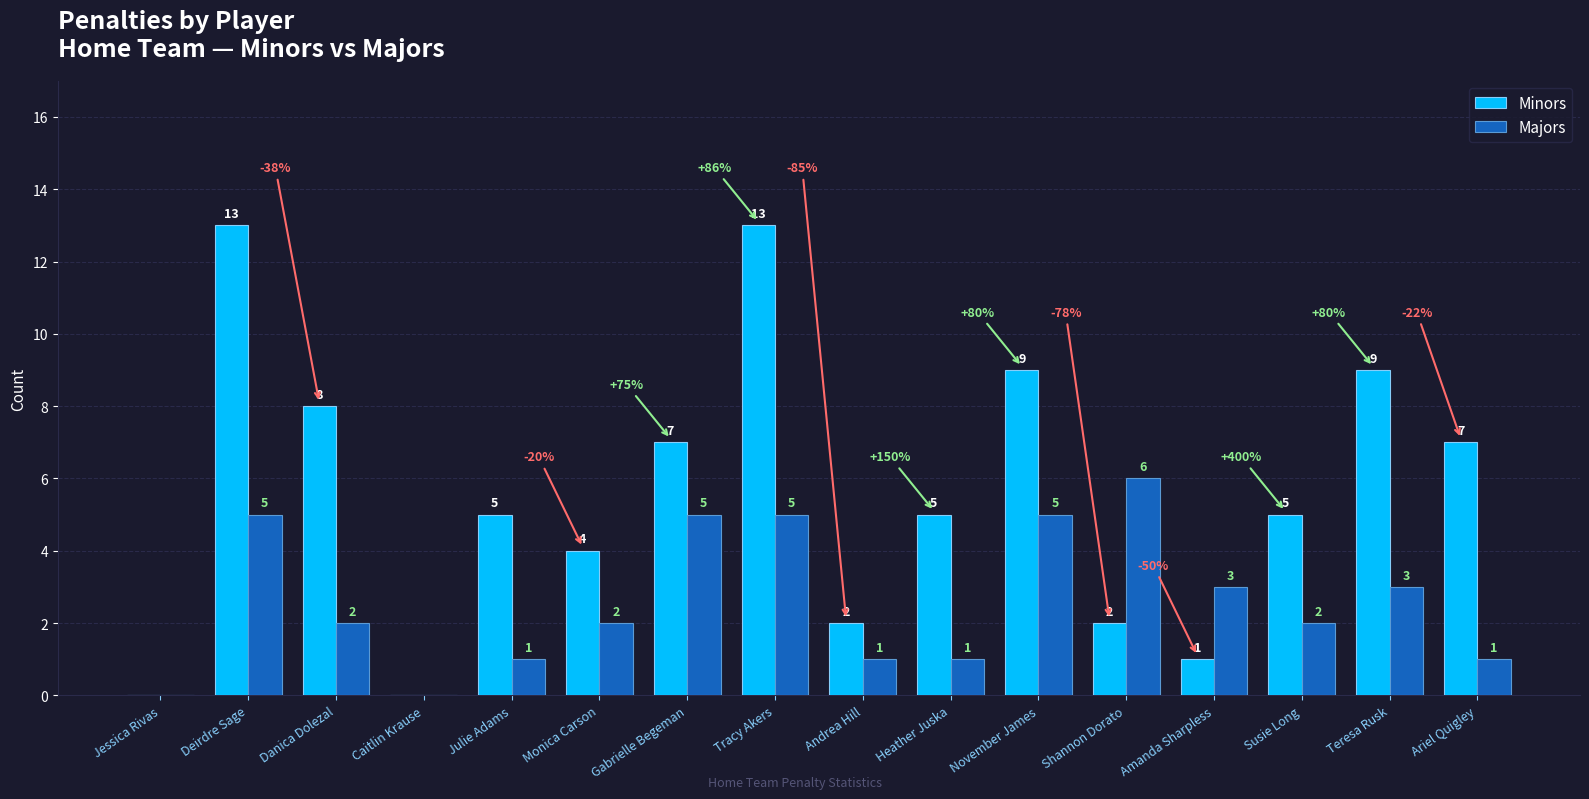

What is the total value across all series at Monica Carson?

6